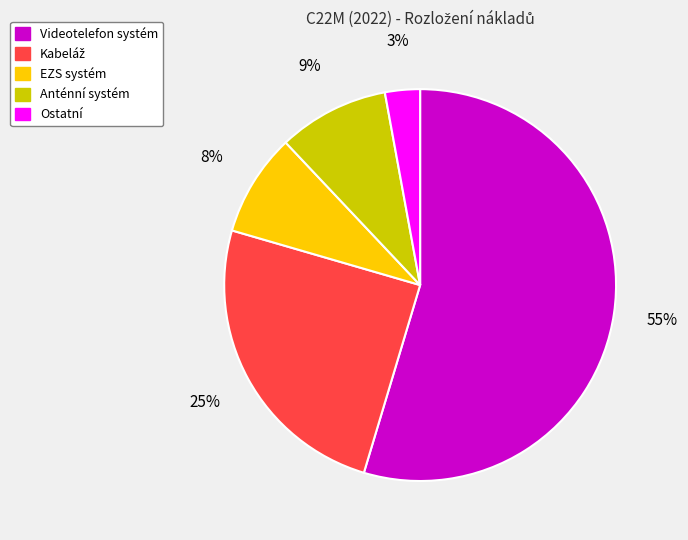

Which category has the biggest portion of the pie?

Videotelefon systém